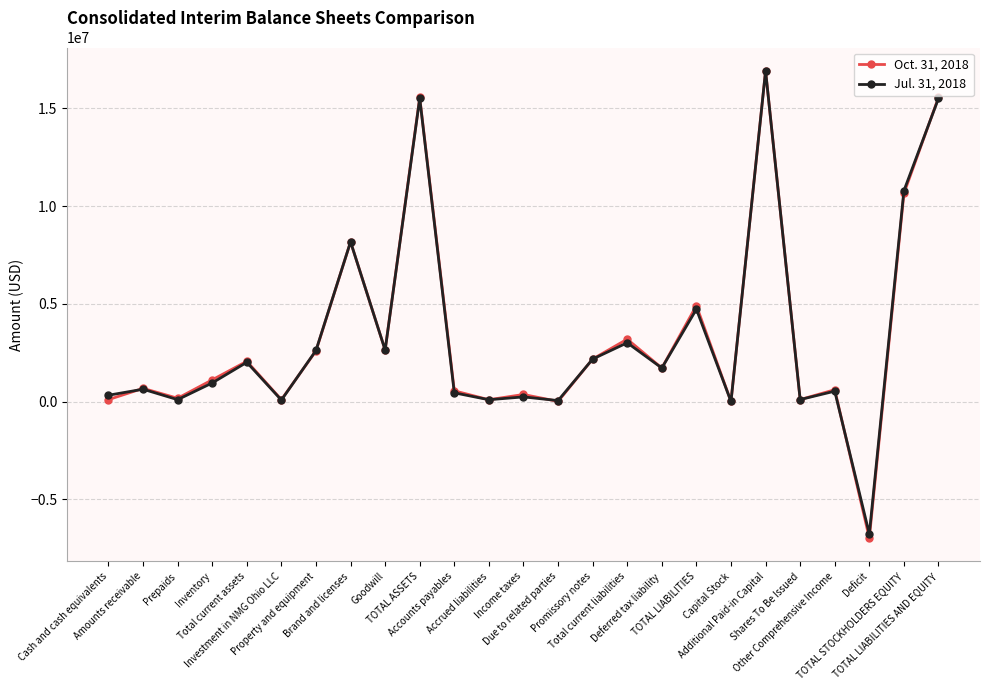

What is the greatest value displayed?

16918082